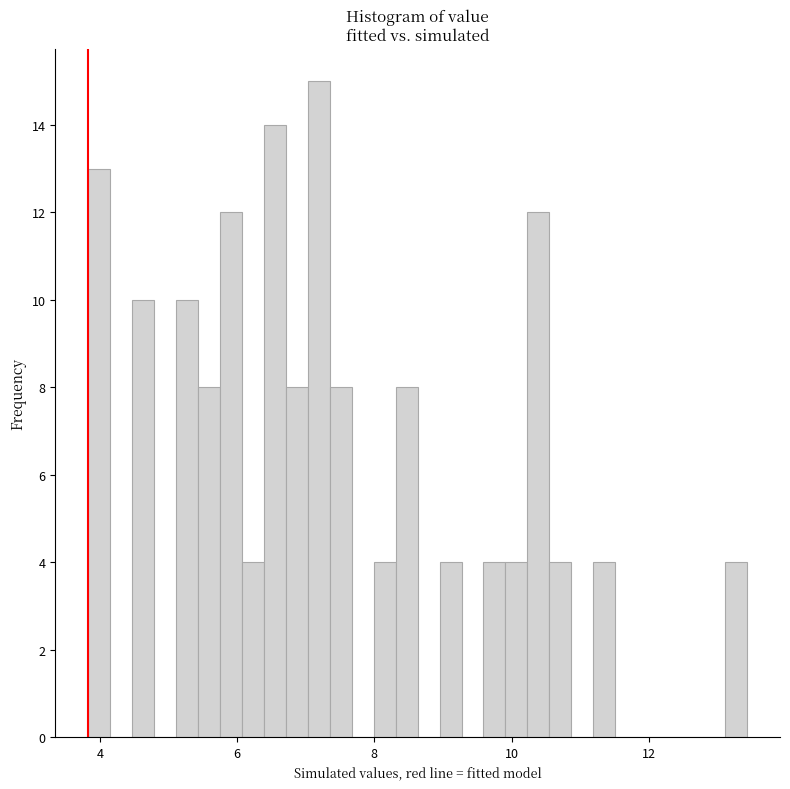

Read against the x-axis, roughly where is the centre of the tallest bar?

7.2